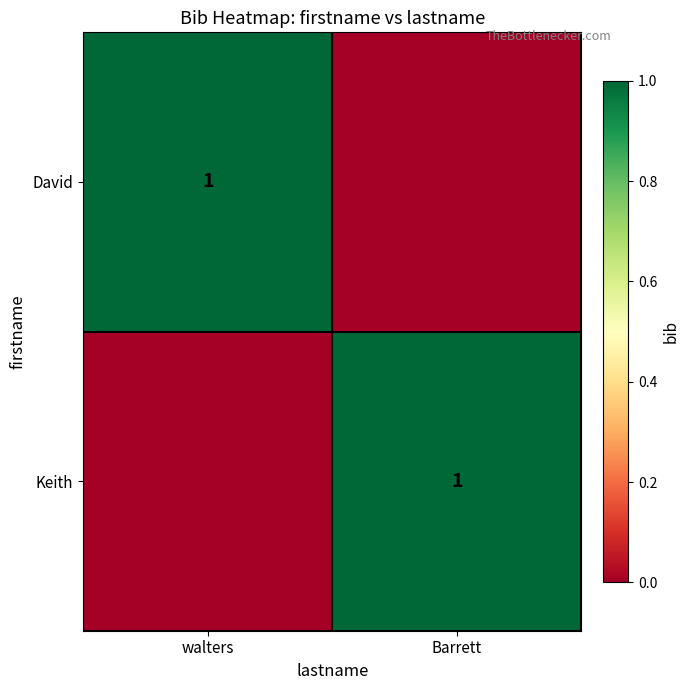

The David series shows 1 at walters. True or false?

True